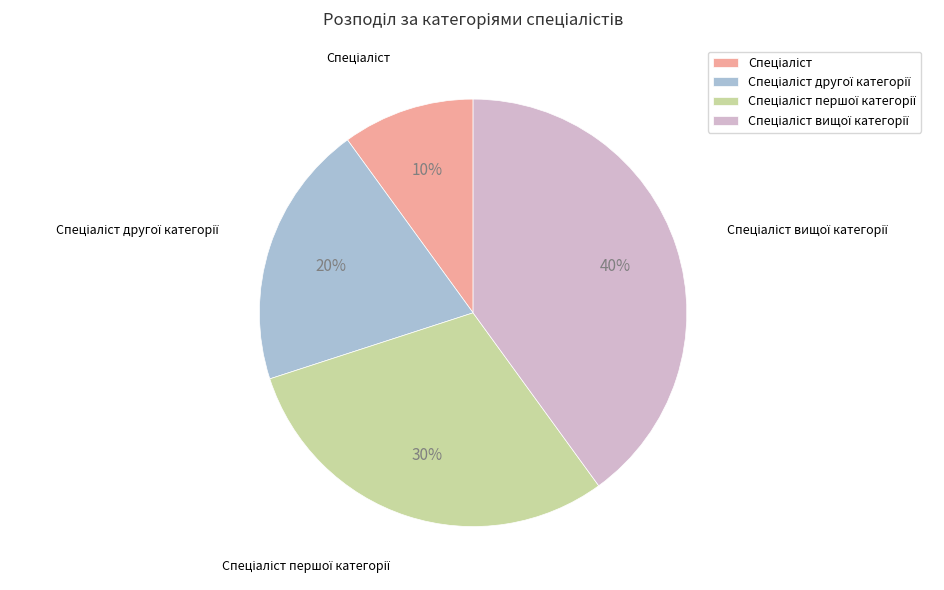

Is there any slice that represents more than half of the pie?

No